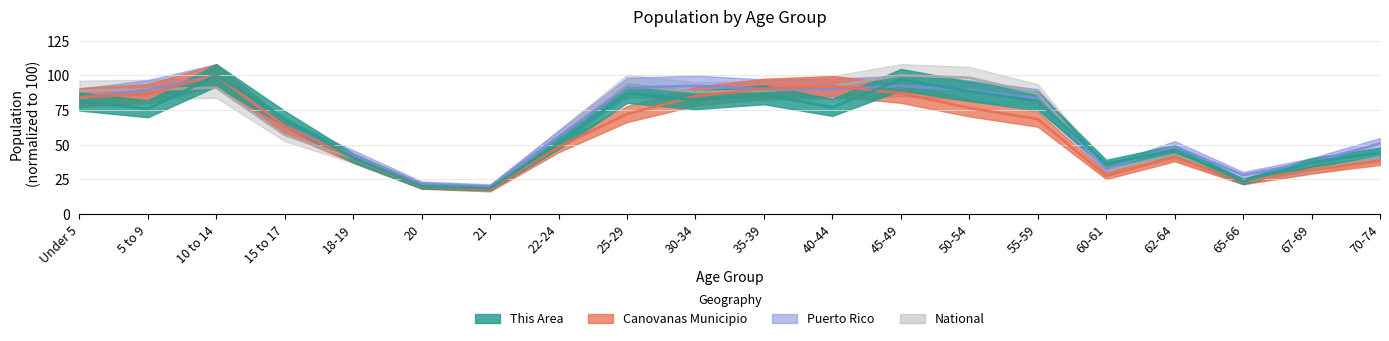

Reading left to right, transcribe all the data shown in this chart.

This Area: 81.1	75.8	100.0	68.8	40.4	20.0	18.6	50.9	87.0	82.1	86.0	76.8	96.8	88.4	81.4	36.1	46.0	23.5	37.2	44.2
Canovanas Municipio: 84.0	86.6	100.0	63.1	40.1	19.8	17.7	48.4	72.0	84.8	90.3	92.1	87.0	76.4	68.4	27.4	41.2	23.2	31.8	38.4
Puerto Rico: 83.7	89.4	100.0	63.3	42.6	21.7	19.8	55.7	90.9	92.4	89.8	90.2	92.3	89.3	83.3	32.5	48.7	28.0	37.3	50.7
National: 89.0	89.6	91.1	57.0	40.0	19.9	19.2	56.0	92.9	87.9	88.9	92.0	100.0	98.2	86.6	31.3	42.7	23.4	31.3	40.9